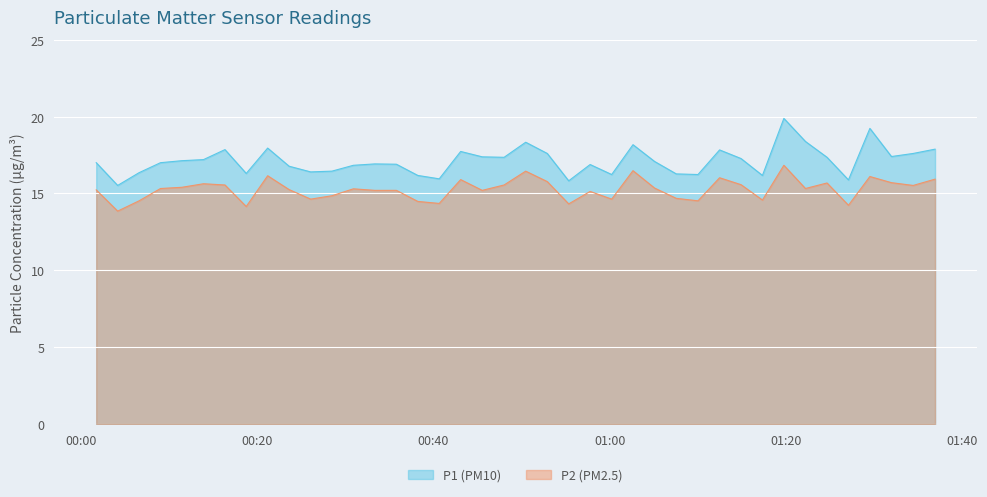

Which series has the largest range (max minus min)?

P1 (PM10)